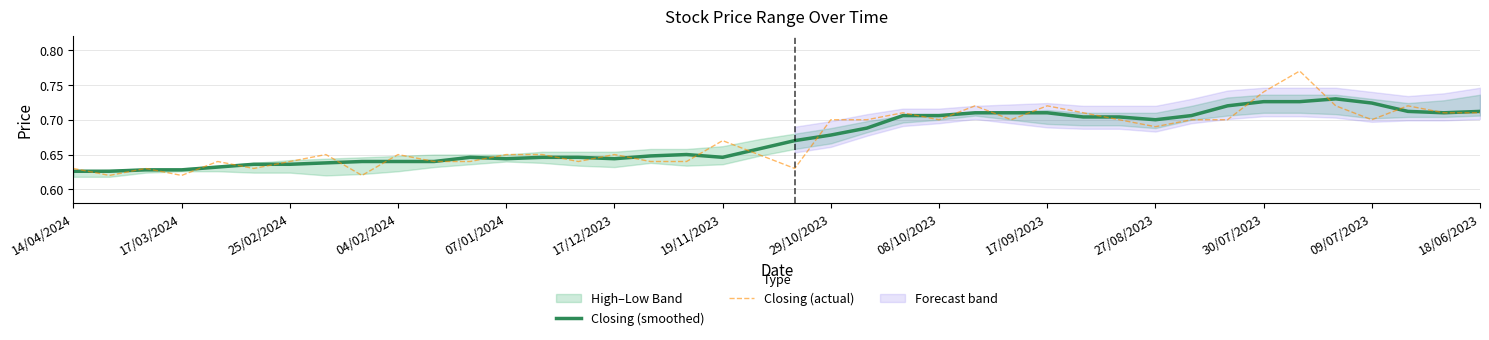

What is the sum of the Closing (smoothed) values at 31 and 22?

1.4